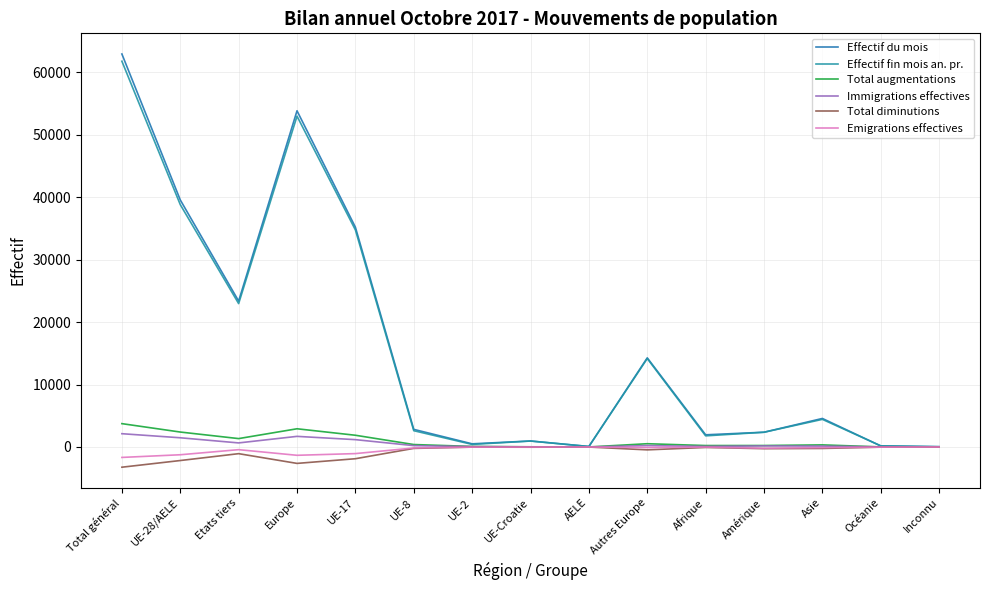

How many distinct data groups are displayed?

6